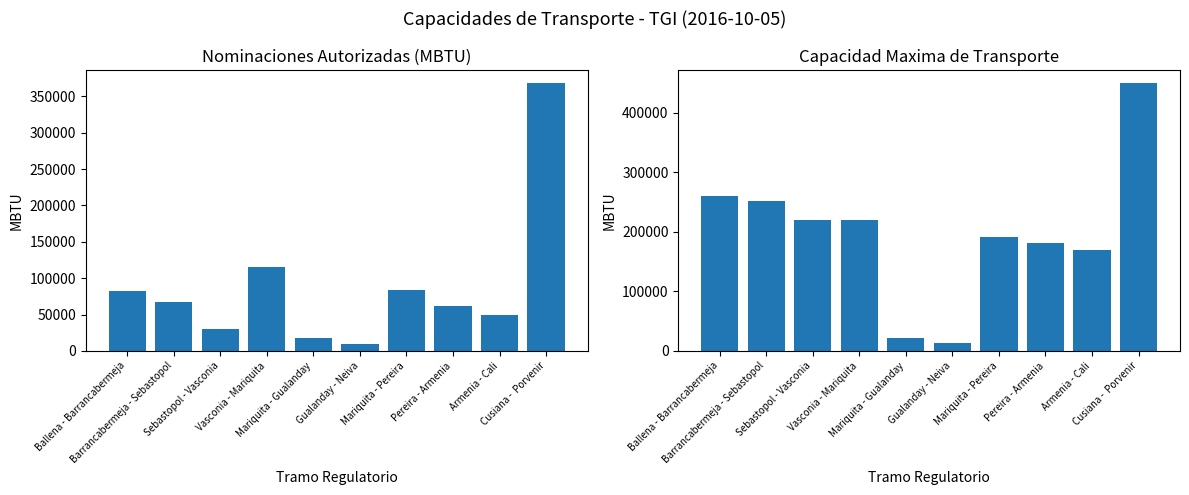

True or false: Nominaciones Autorizadas (MBTU) has a value of 67223.0 at Barrancabermeja - Sebastopol.

True